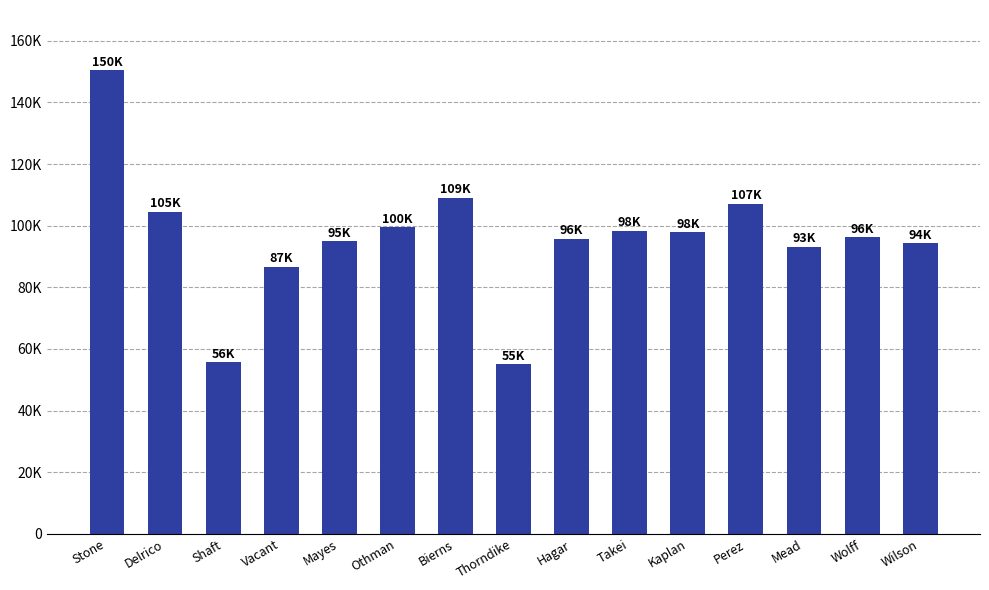

Is it true that the value at Bierns is 34191.5?

False